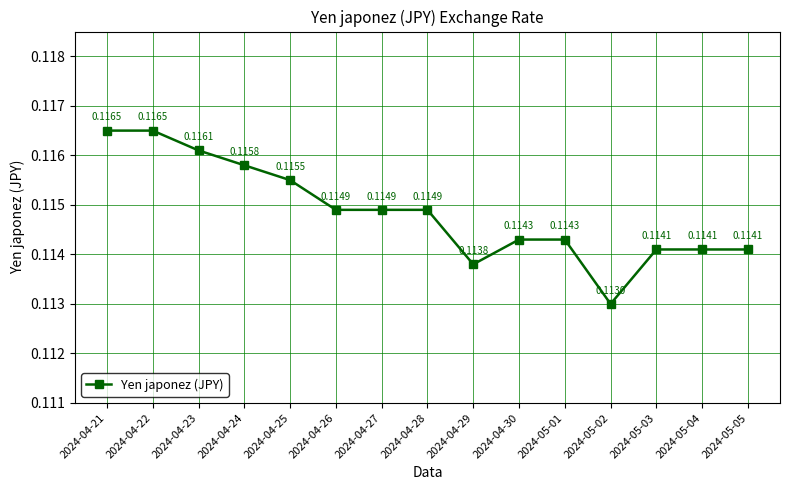

Which has a higher value, 2024-04-21 or 2024-04-30?

2024-04-21